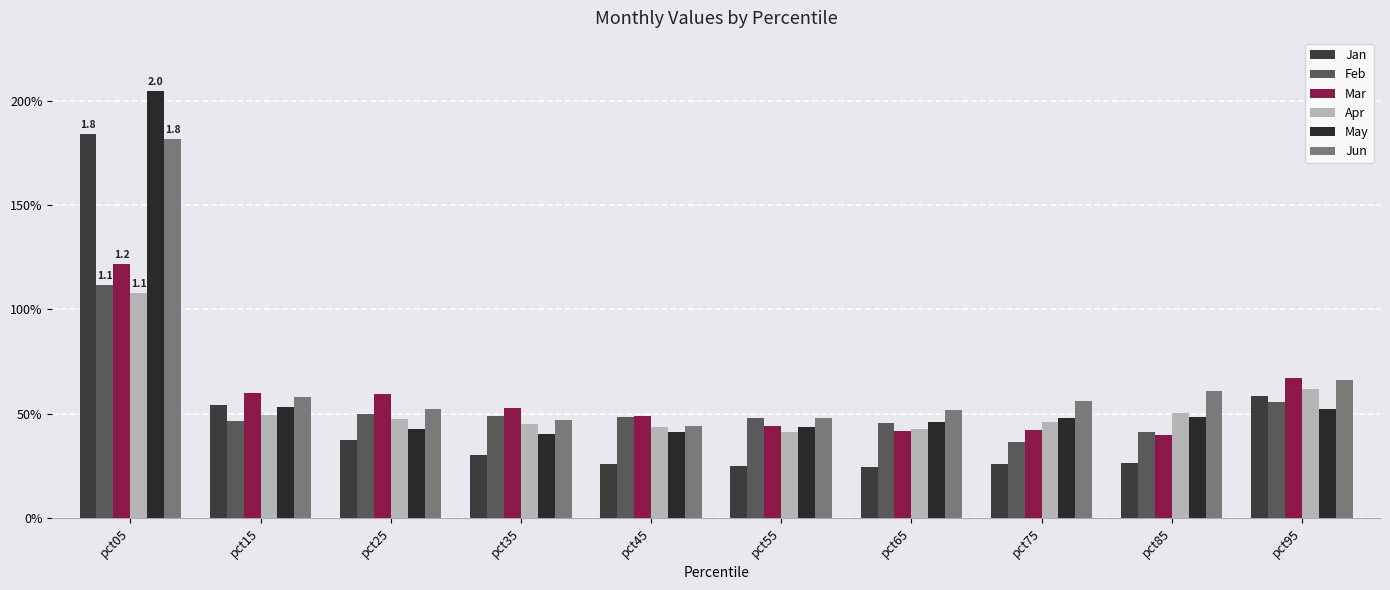

Are the bars horizontal?

No